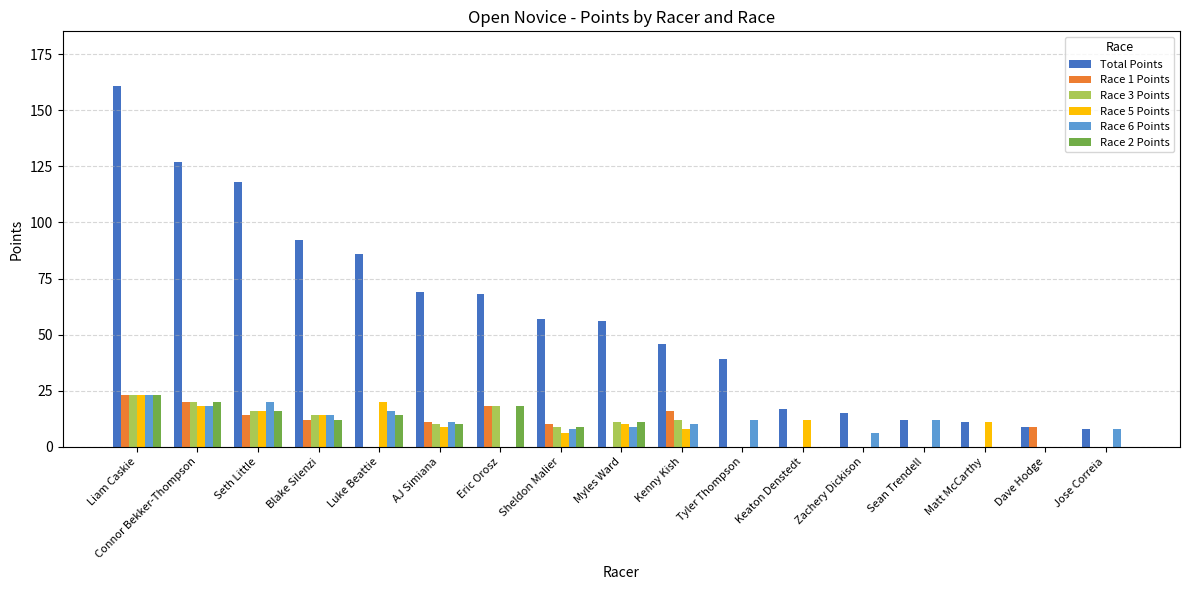

Is the value of Race 5 Points at Sean Trendell greater than the value of Race 6 Points at Jose Correia?

No